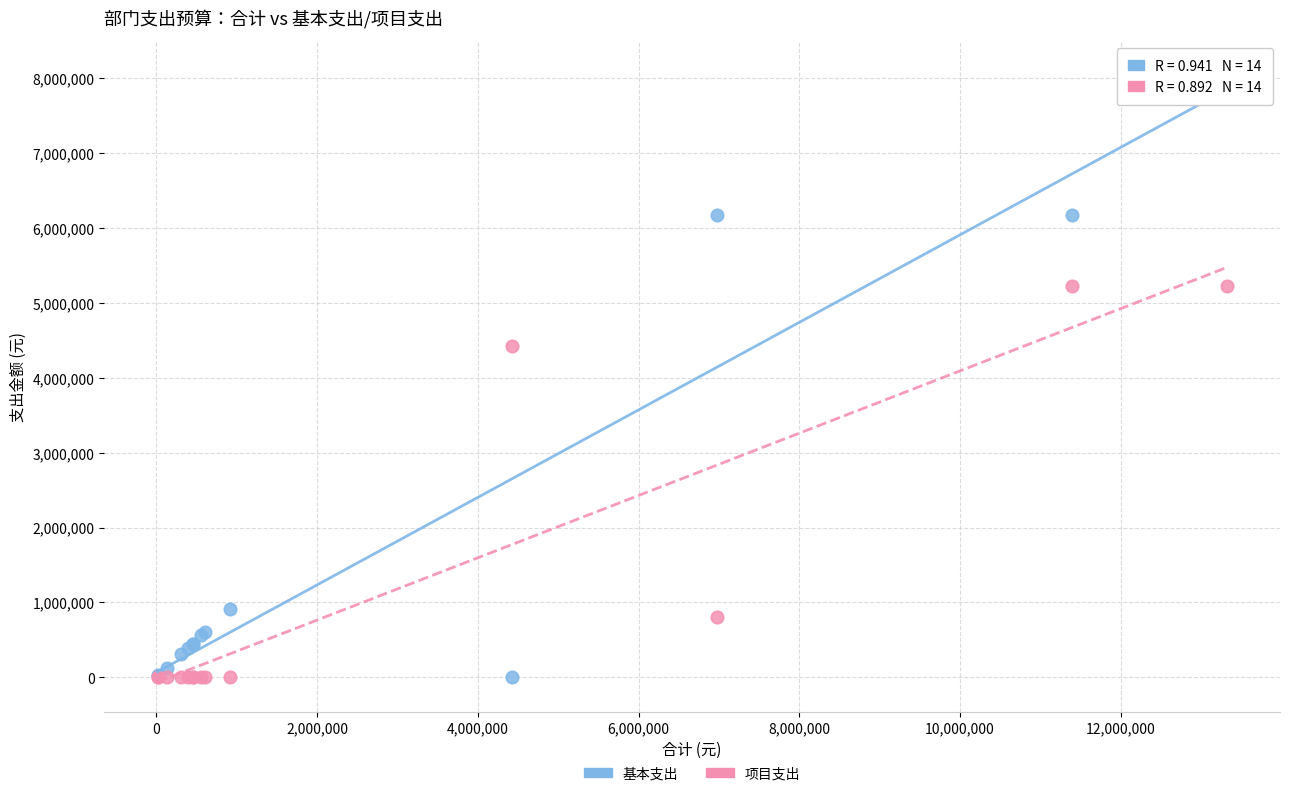

Which series contains the highest Y value?

基本支出